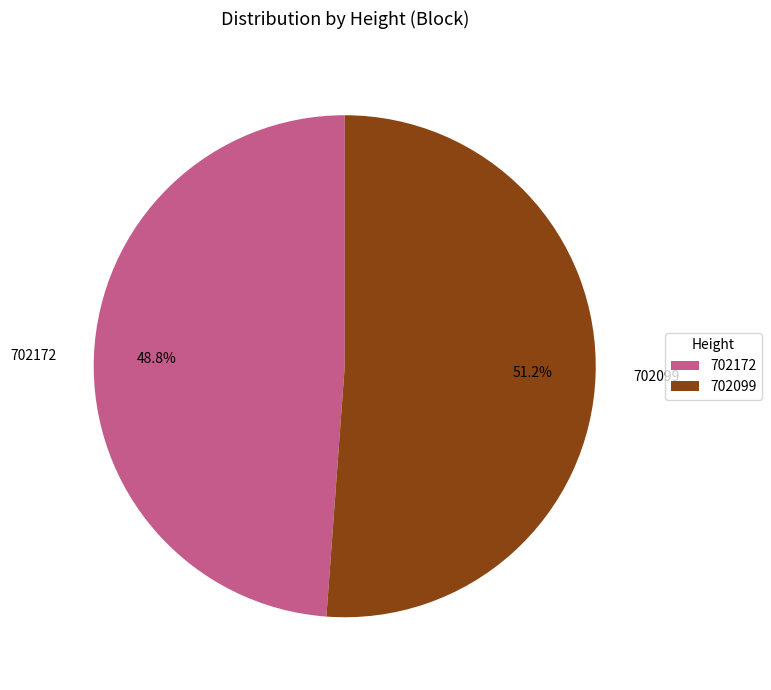

What is the smallest slice in the pie chart?

702172